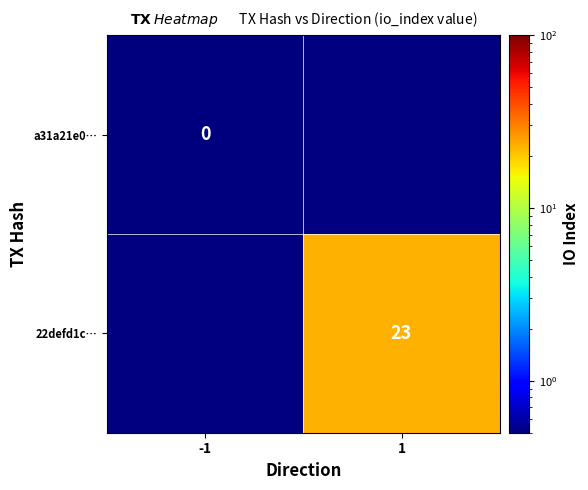

Is it true that 22defd1c… equals 23.0 at 1?

True